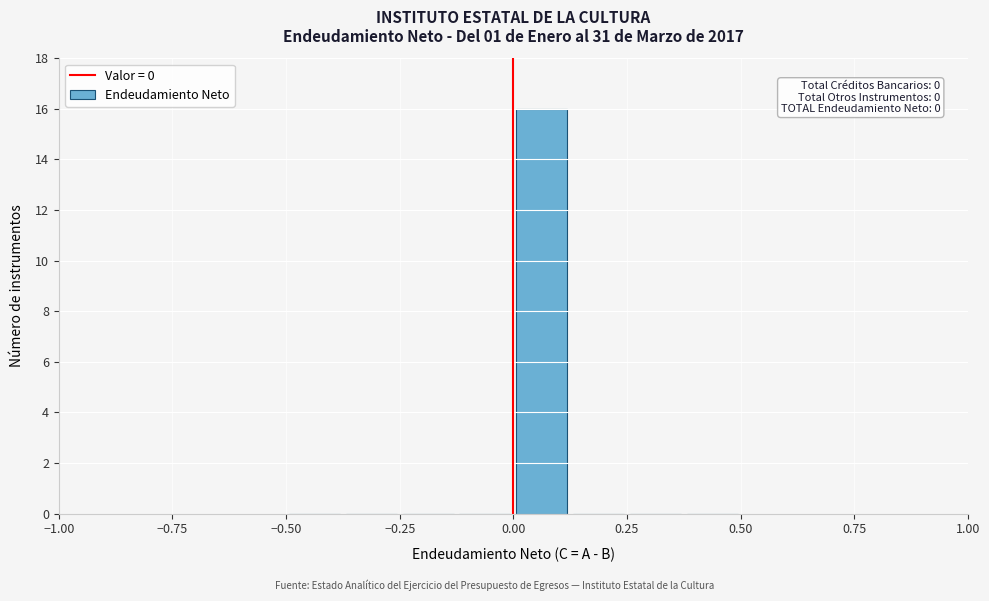

Read against the x-axis, roughly where is the centre of the tallest bar?

0.05